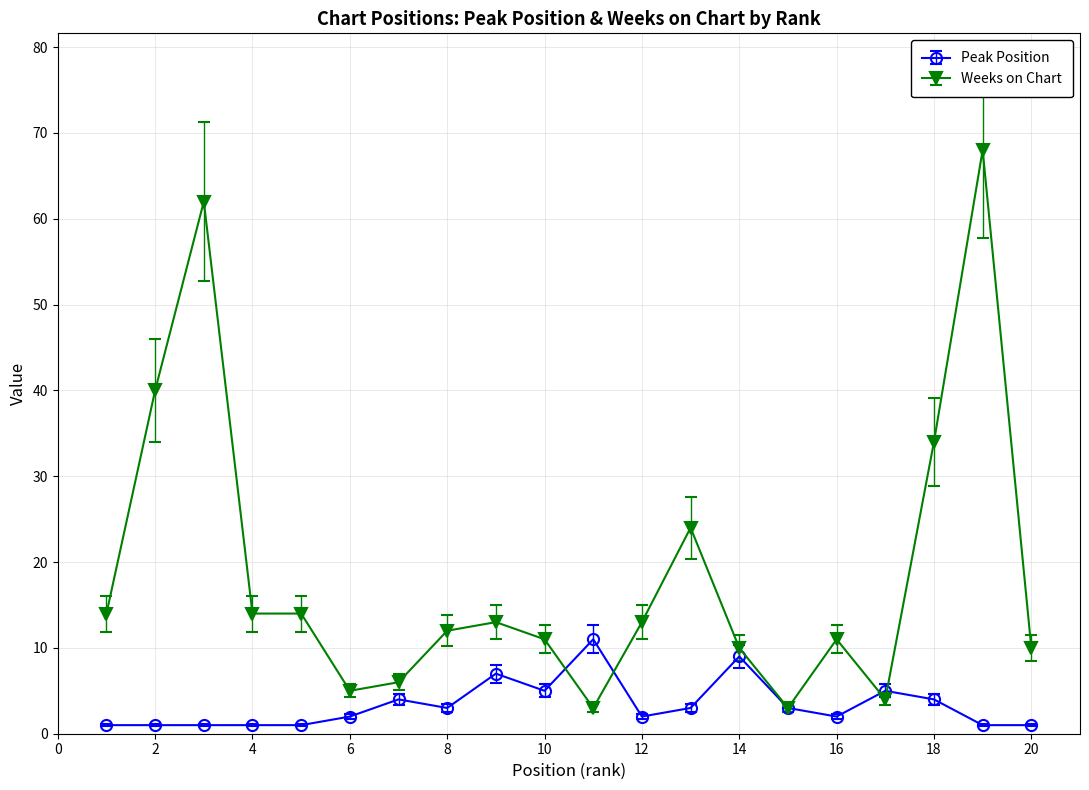

Which series has the largest range (max minus min)?

Weeks on Chart